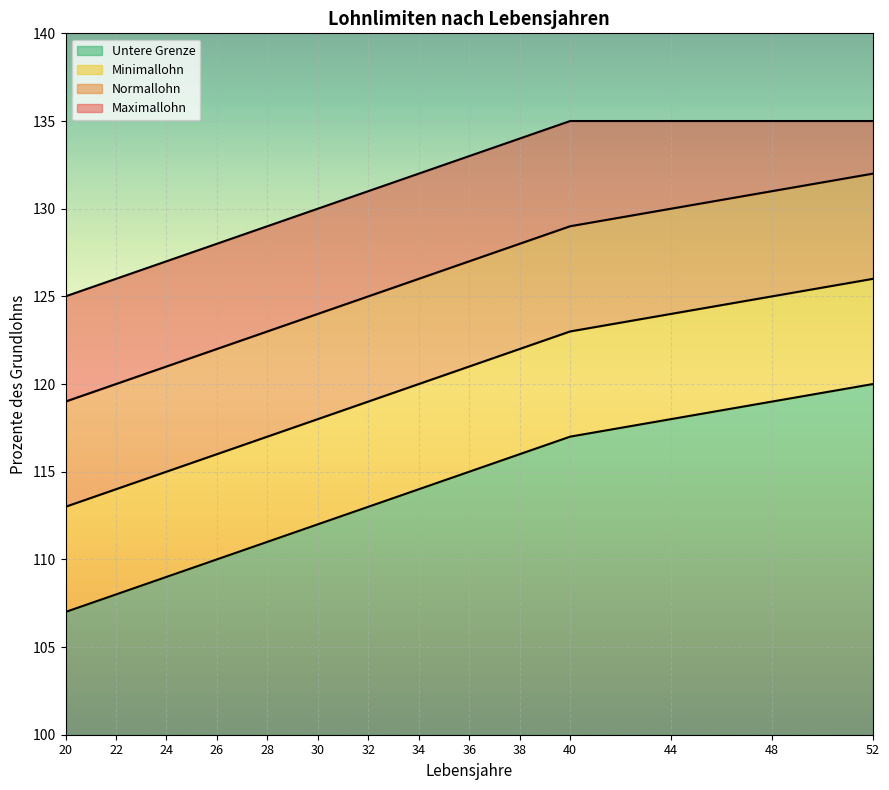

True or false: Maximallohn has more than 1 interior local peaks.

False